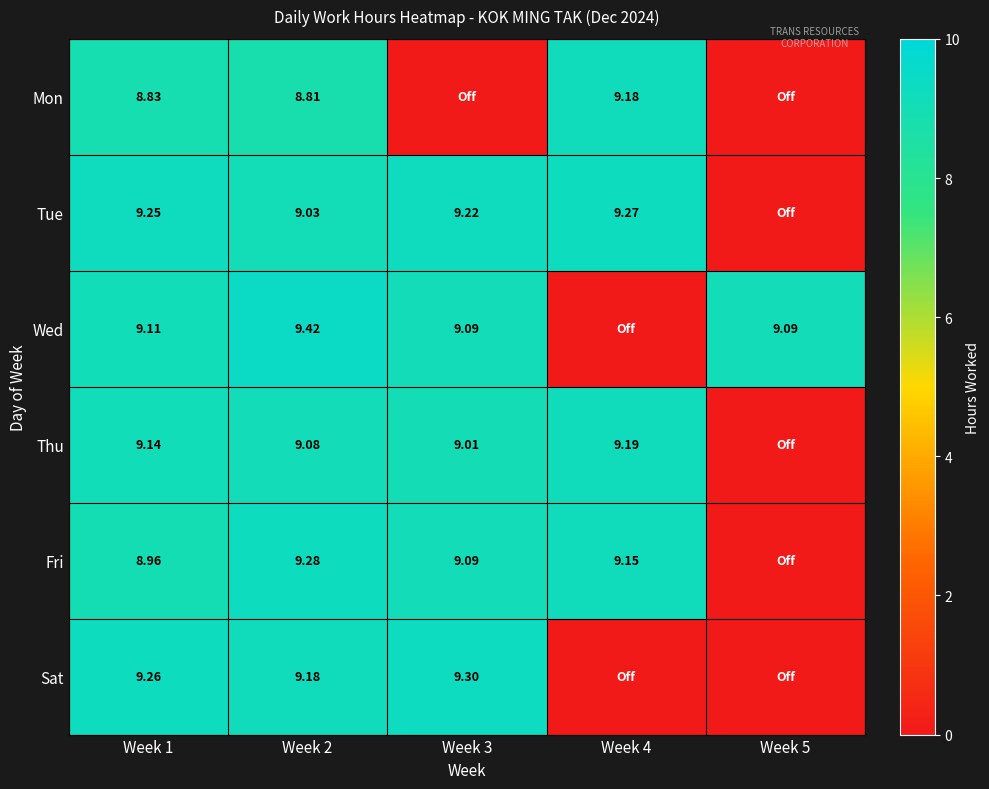

What is the spread (max minus min) of values at Week 2?

0.6